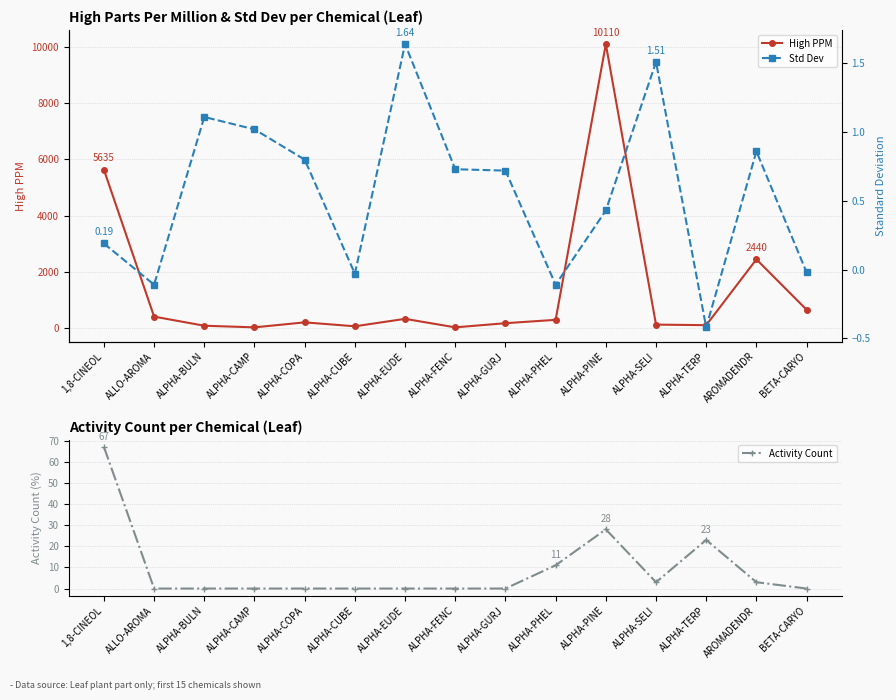

In High Parts Per Million, how many points are lower than both neighbors (excluding endpoints)?

4